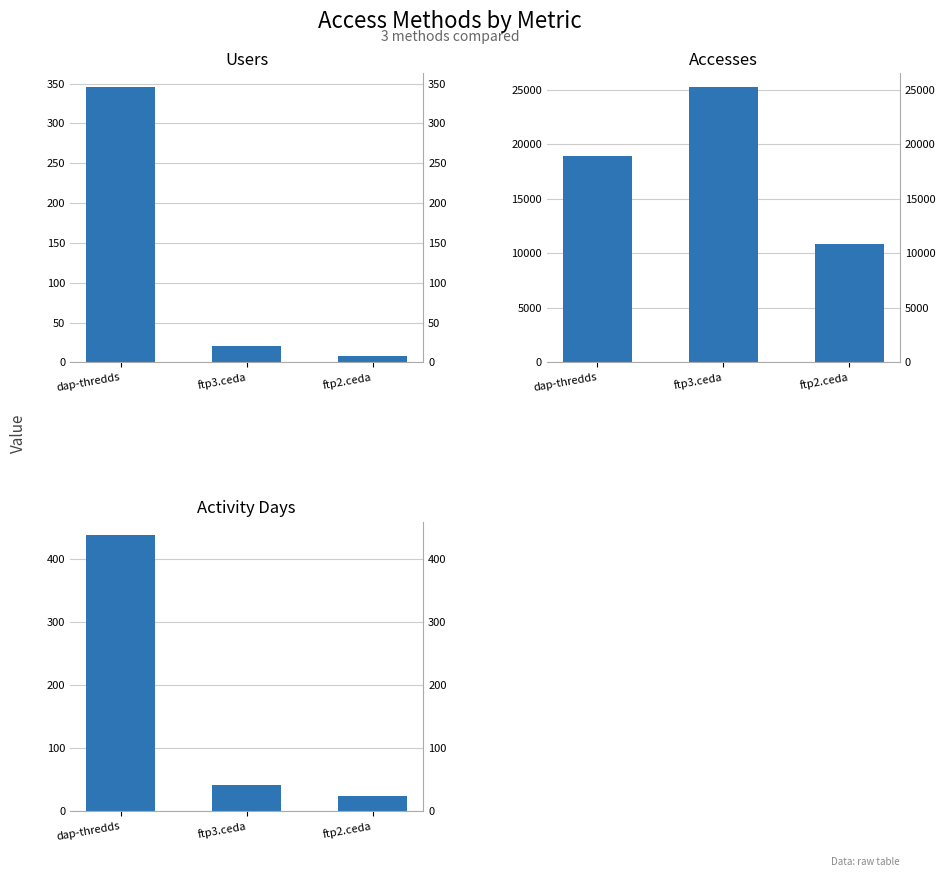

Where does the Accesses series first go above 18909?

ftp3.ceda